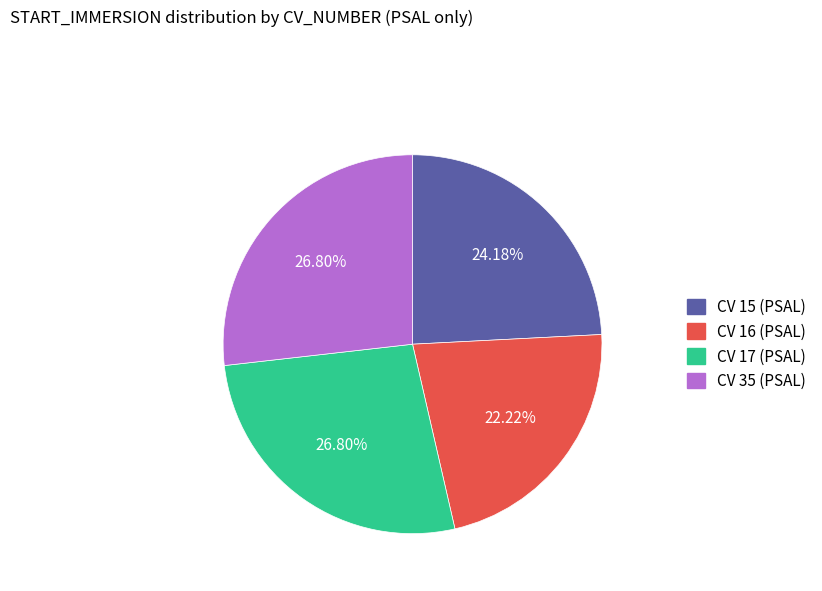

What is the total percentage of CV 17 (PSAL) and CV 16 (PSAL)?

49.0%